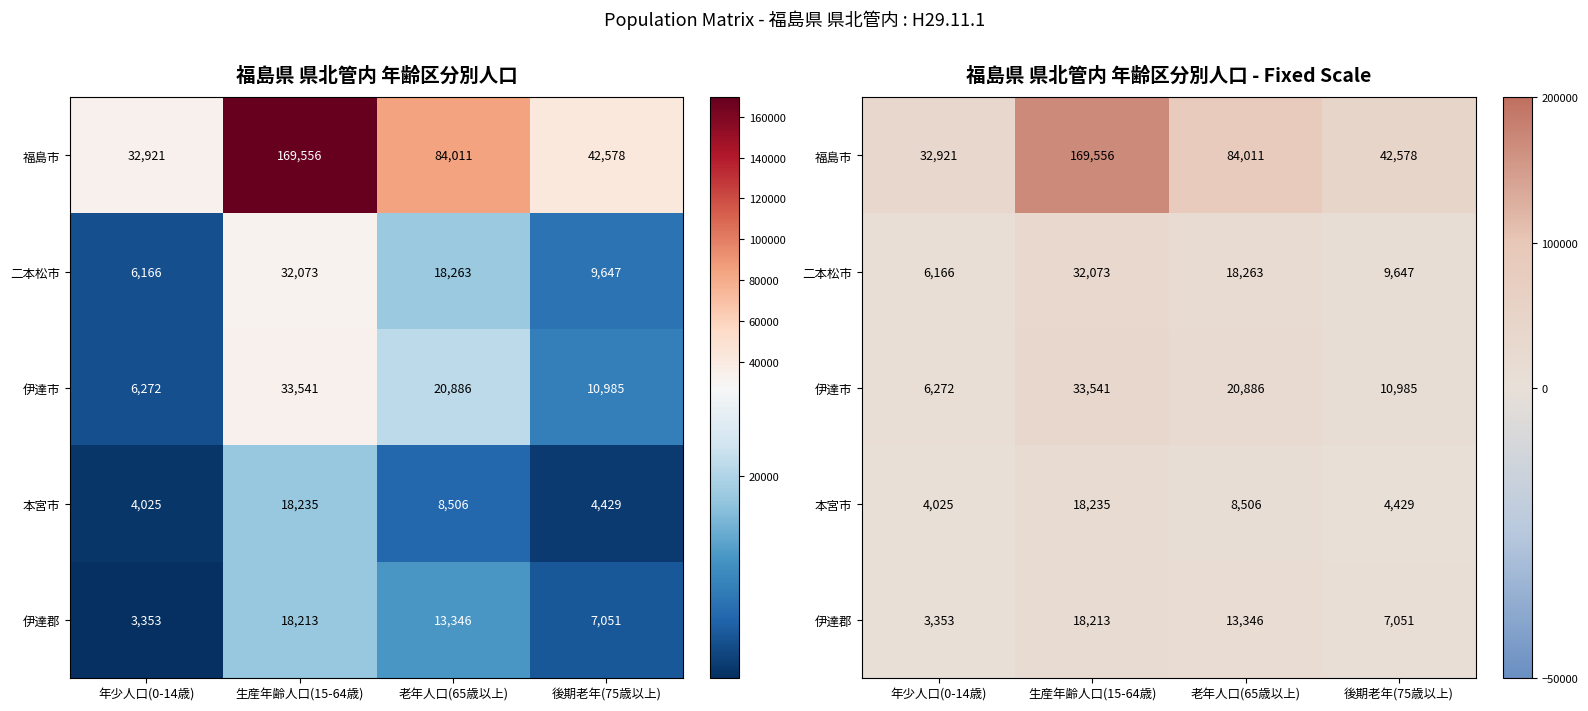

What is the lowest value of the 本宮市 series?

4025